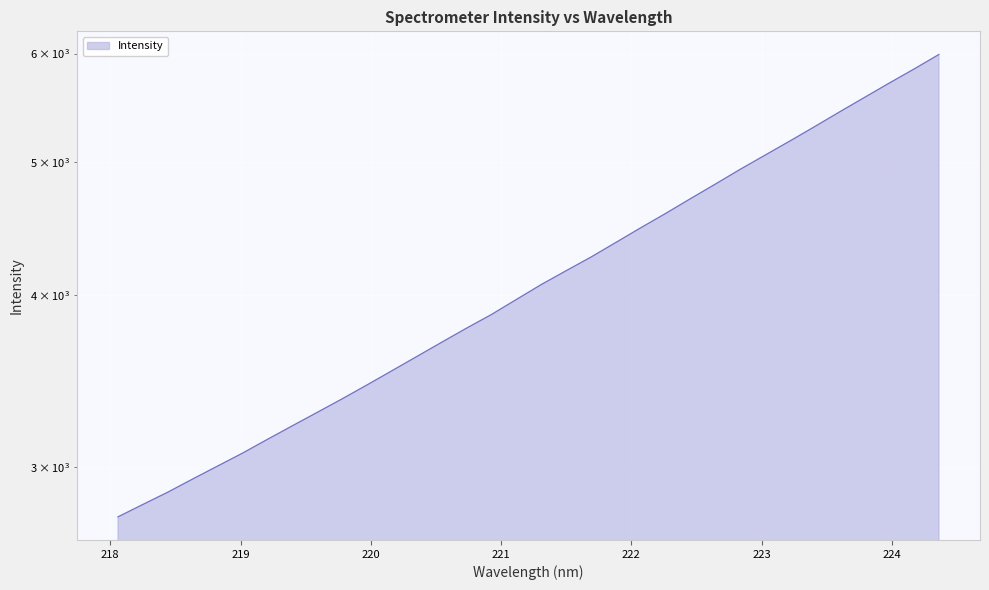

What is the smallest value displayed?

2759.8